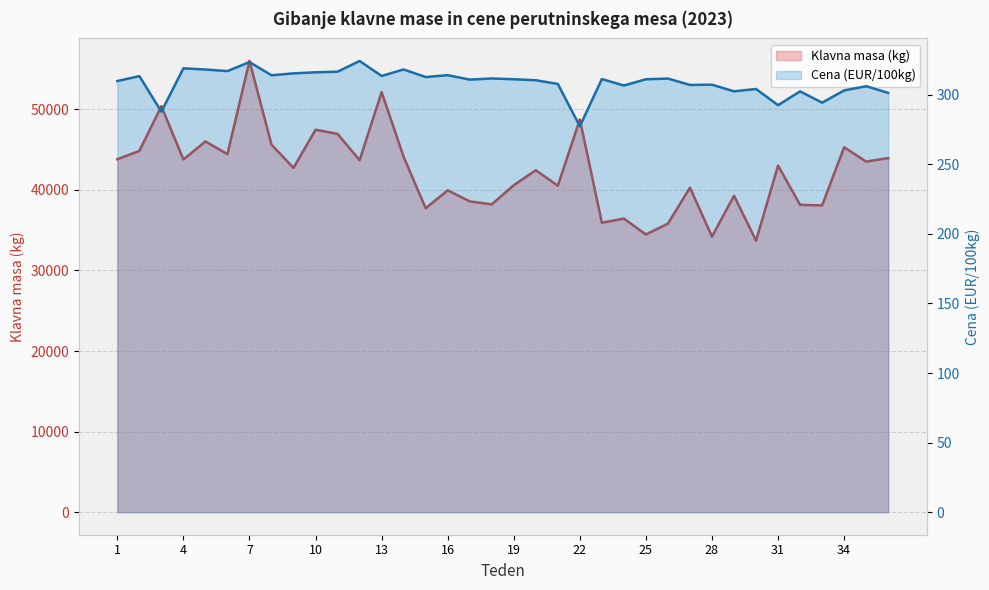

Reading right to left, extract all data points from this chart.

Klavna masa (kg): 36=43945.0	35=43513.0	34=45290.0	33=38070.0	32=38146.0	31=43020.0	30=33702.0	29=39279.0	28=34201.0	27=40280.0	26=35812.0	25=34463.0	24=36436.0	23=35927.0	22=48742.0	21=40517.0	20=42443.0	19=40581.0	18=38200.0	17=38574.0	16=39943.0	15=37719.0	14=44103.0	13=52135.0	12=43683.0	11=46952.0	10=47471.0	9=42730.0	8=45613.0	7=56001.0	6=44439.0	5=46011.0	4=43773.0	3=50386.0	2=44834.0	1=43807.0
Cena (EUR/100kg): 36=301.3	35=306.1	34=303.1	33=294.3	32=302.4	31=292.5	30=304.1	29=302.4	28=307.2	27=307.0	26=311.6	25=311.1	24=306.6	23=311.3	22=277.3	21=307.8	20=310.4	19=311.1	18=311.7	17=310.9	16=314.1	15=312.7	14=318.2	13=313.5	12=324.3	11=316.6	10=316.1	9=315.4	8=314.0	7=323.5	6=317.0	5=318.1	4=319.0	3=287.8	2=313.4	1=309.8